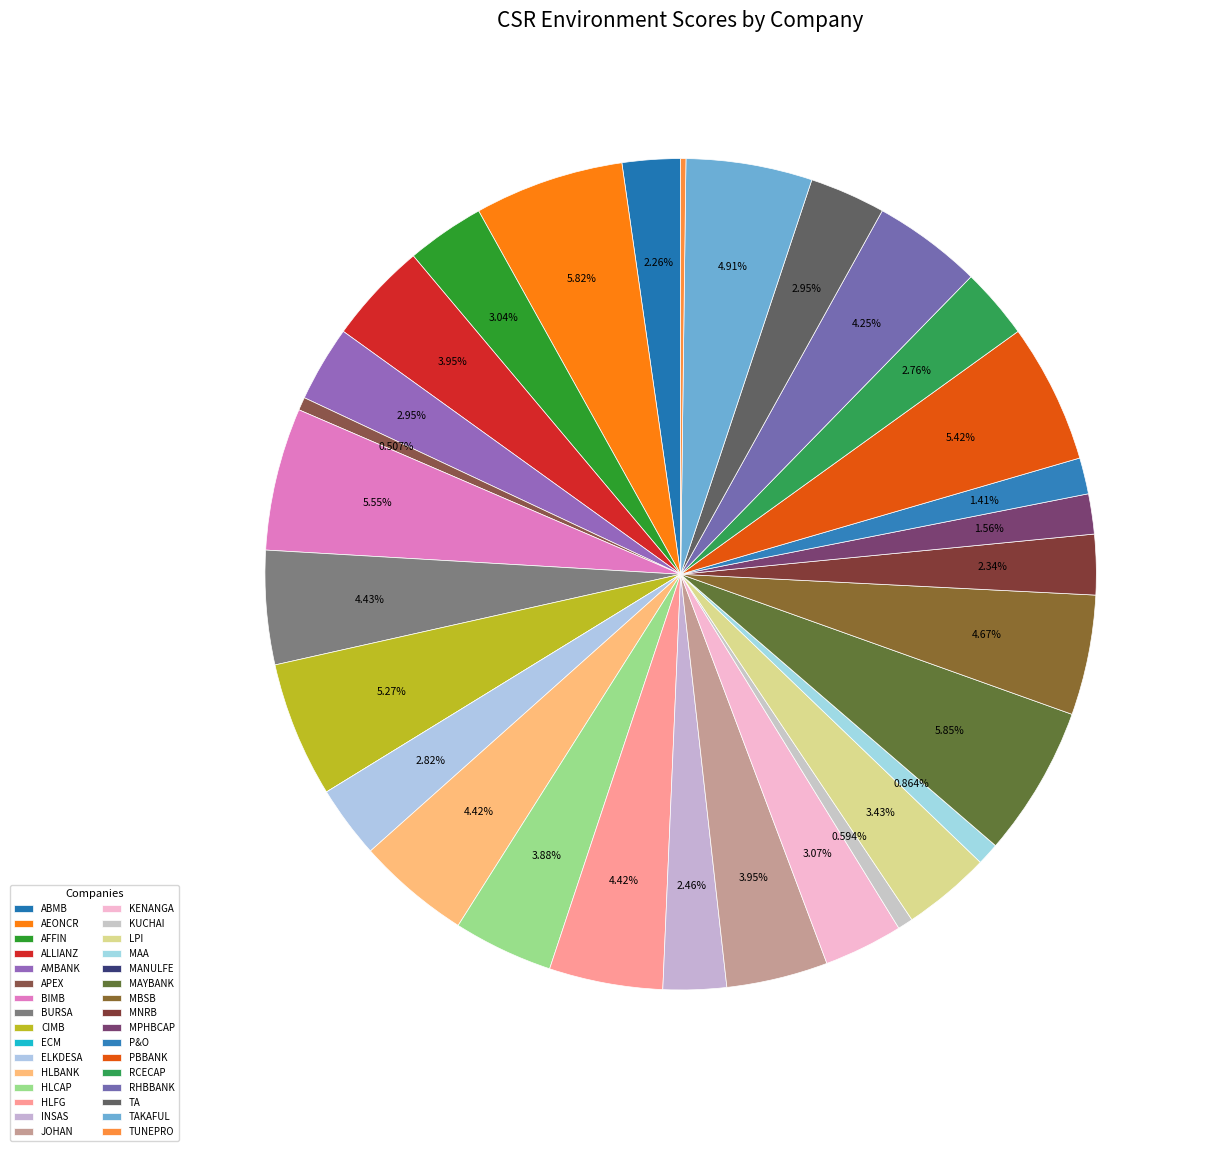

To the nearest percent, what is the average slice percentage?

3%